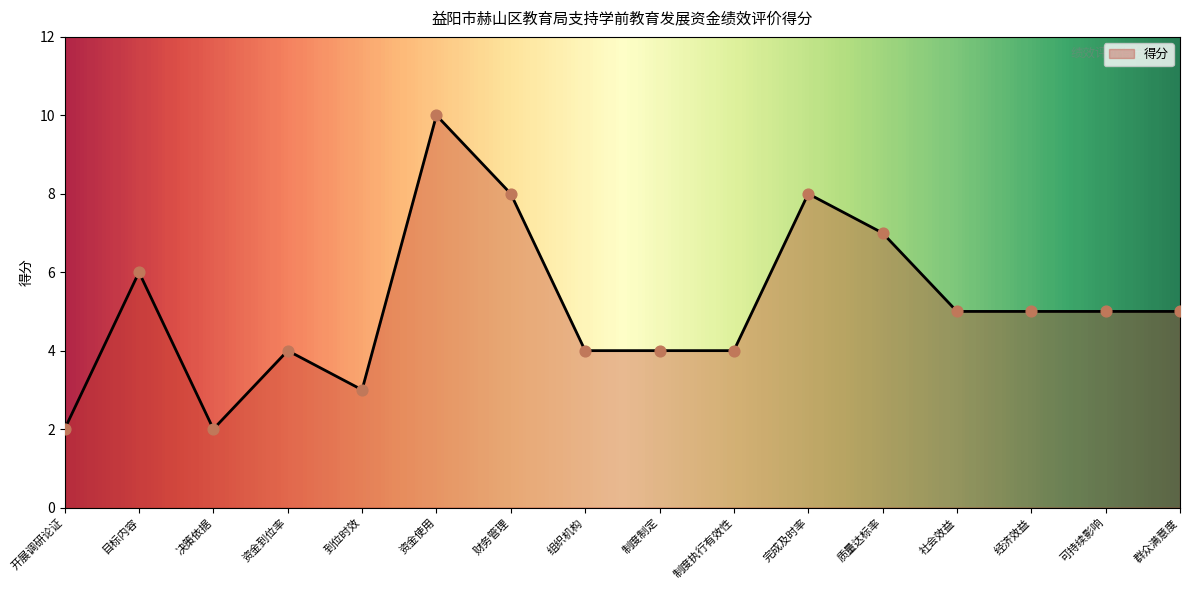

Between 开展调研论证 and 社会效益, which is larger?

社会效益